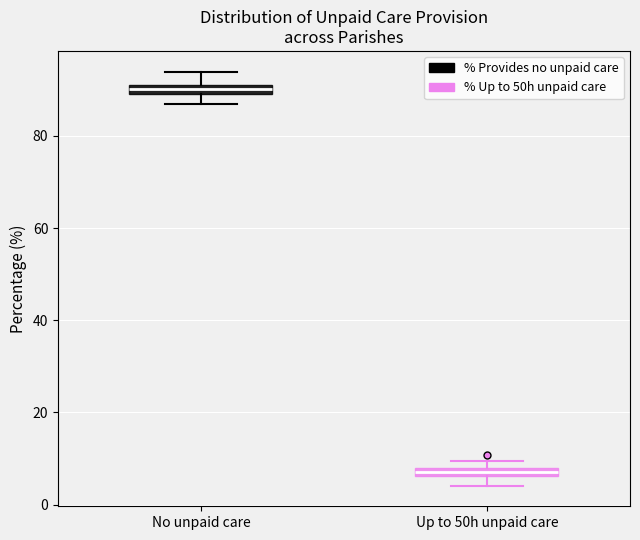

Where is the lower edge of the box for Up to 50h unpaid care on the y-axis? The values are not printed on the chart, so give them approximately, as read against the axis.

6